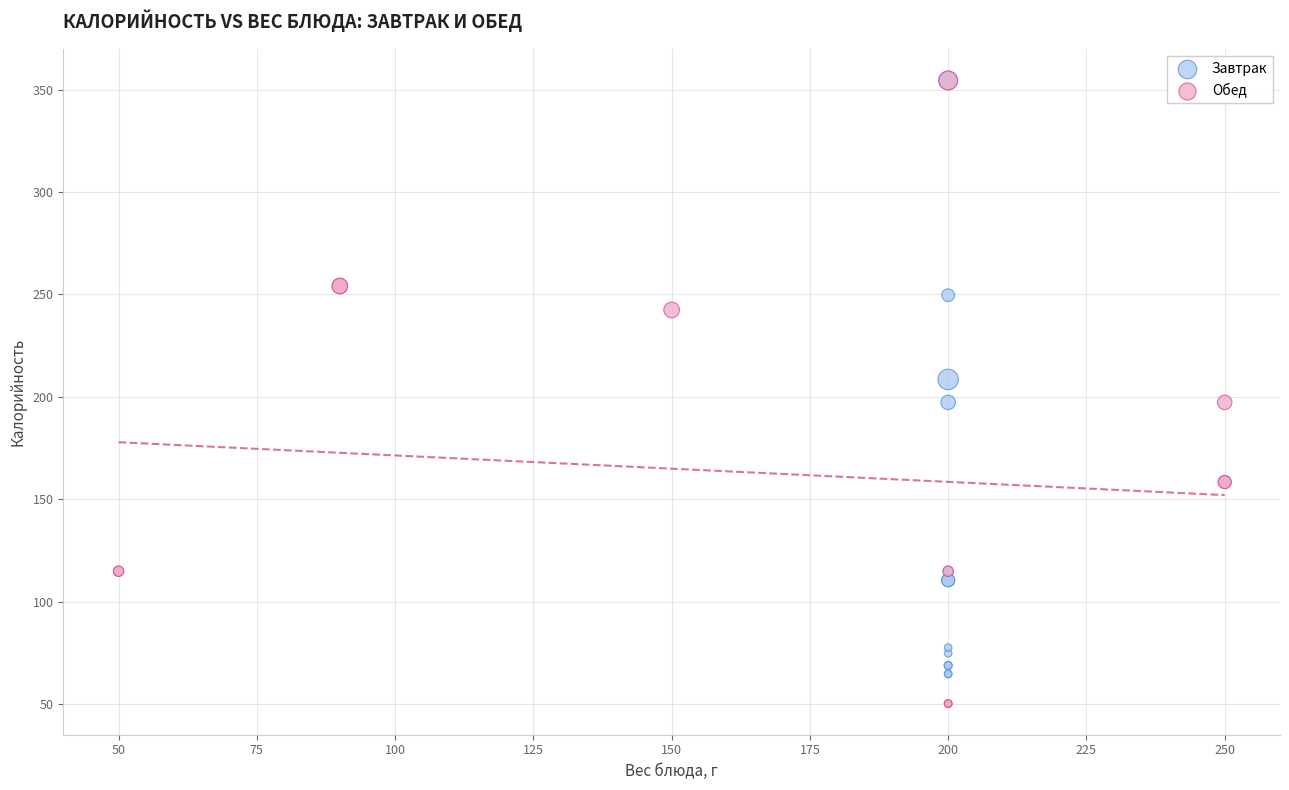

Which series contains the lowest Y value?

Обед